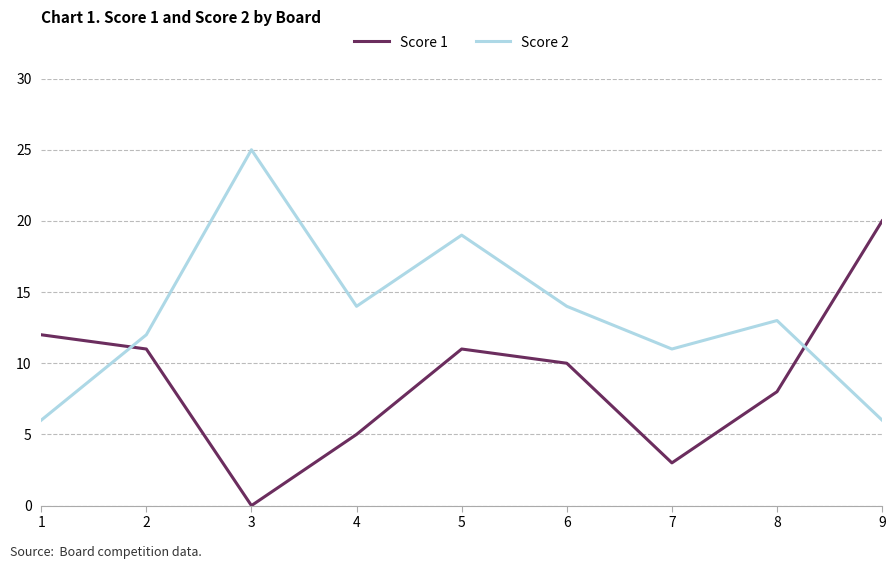

Reading left to right, list all the values displayed in this chart.

Score 1: 12	11	0	5	11	10	3	8	20
Score 2: 6	12	25	14	19	14	11	13	6